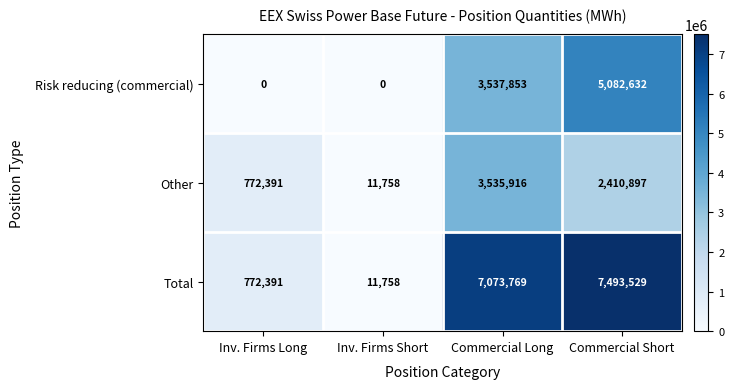

Read the Other value at Commercial Short, to the nearest 100.

2410900